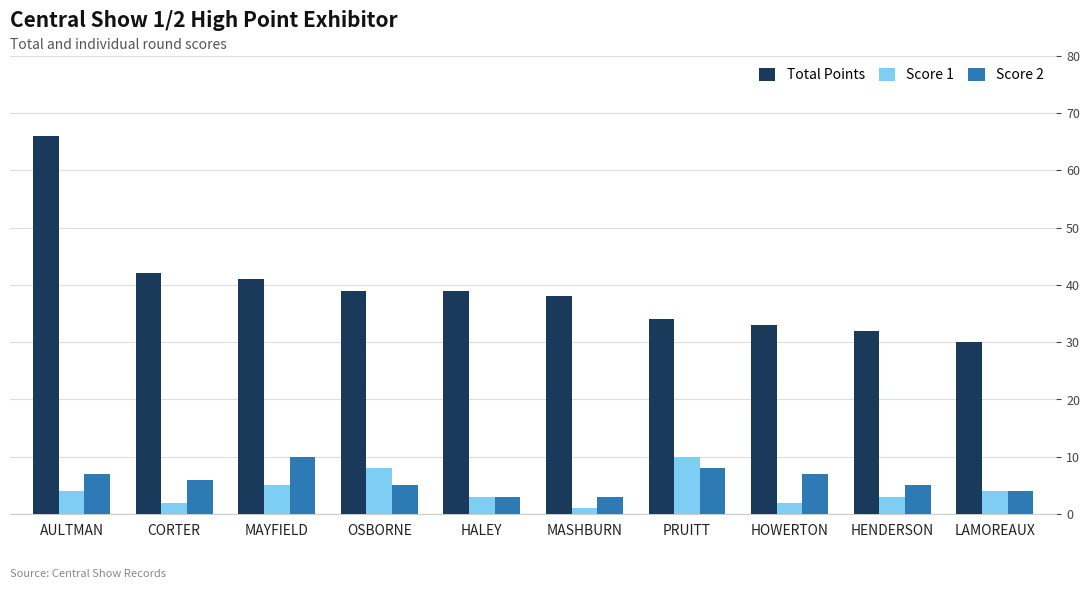

What are all the series names shown in the legend?

Total Points, Score 1, Score 2